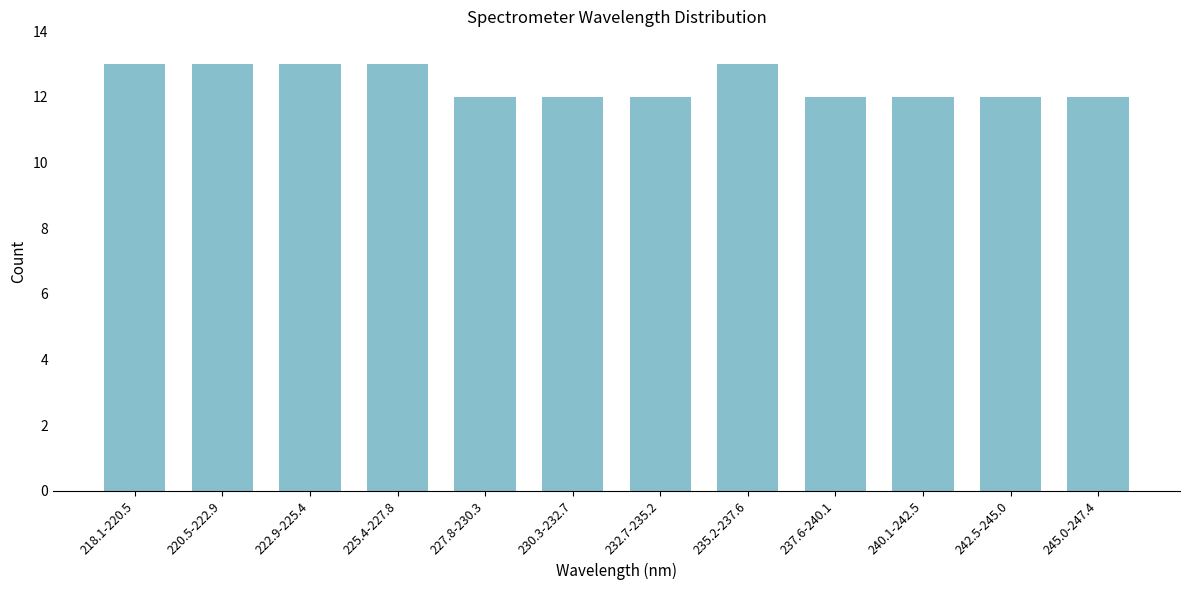

Reading left to right, list all the values displayed in this chart.

13	13	13	13	12	12	12	13	12	12	12	12